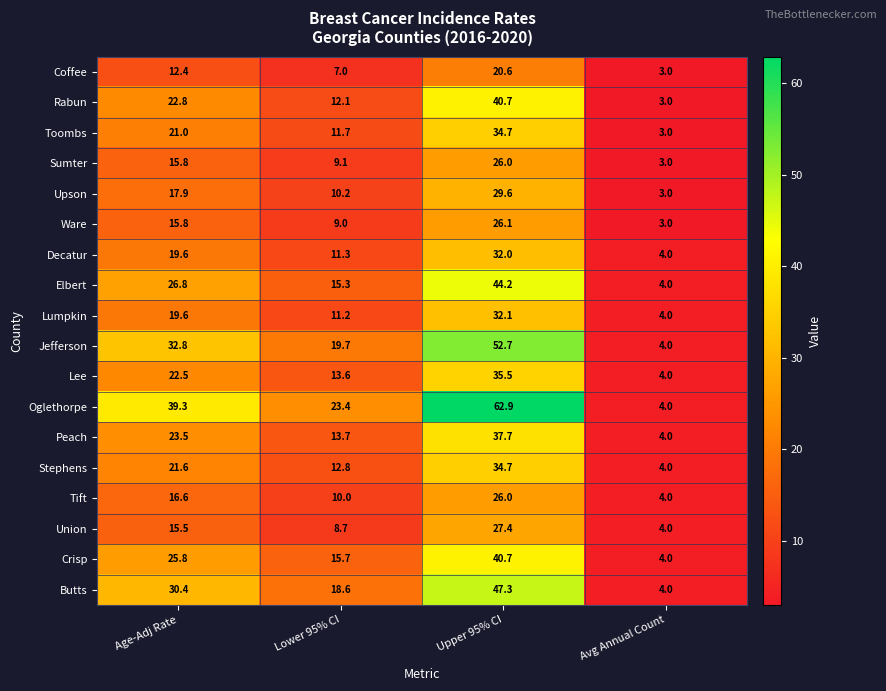

Between Lower 95% CI and Avg Annual Count, which series saw the biggest shift?

Oglethorpe